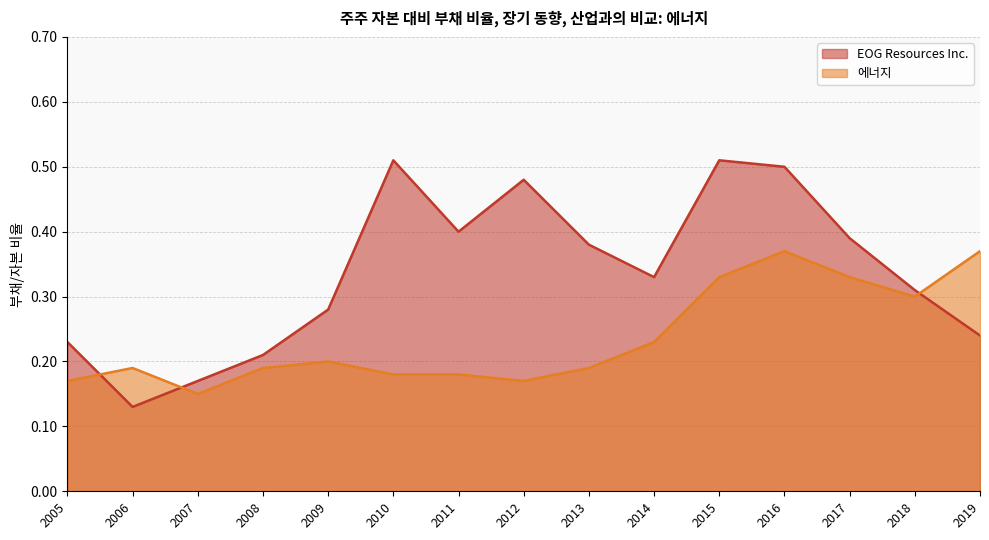

Which has a higher value, 2019 or 2018?

2018